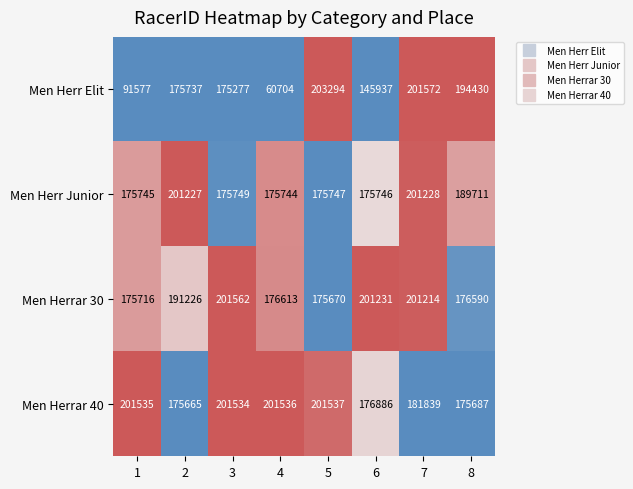

List the labels in order of Men Herr Junior value, largest first.

7, 2, 8, 3, 5, 6, 1, 4